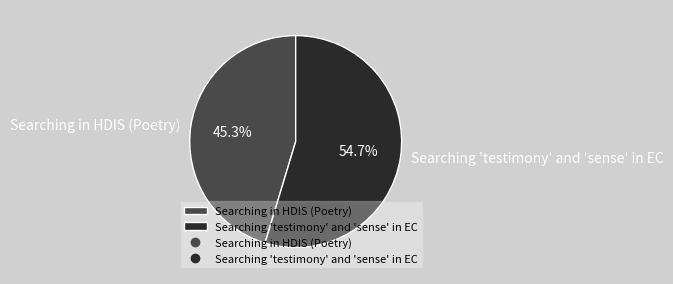

Which has a higher value, Searching in HDIS (Poetry) or Searching 'testimony' and 'sense' in EC?

Searching 'testimony' and 'sense' in EC